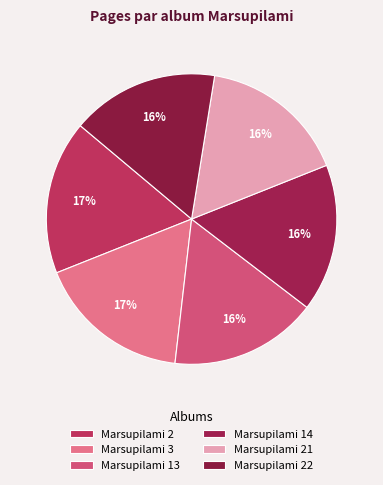

True or false: Marsupilami 13 accounts for 16% of the total.

True